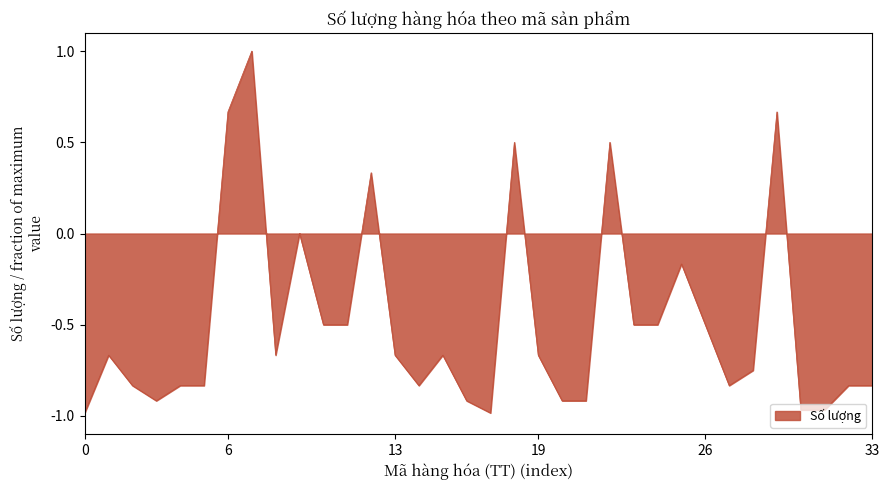

Does the chart have visible grid lines?

Yes